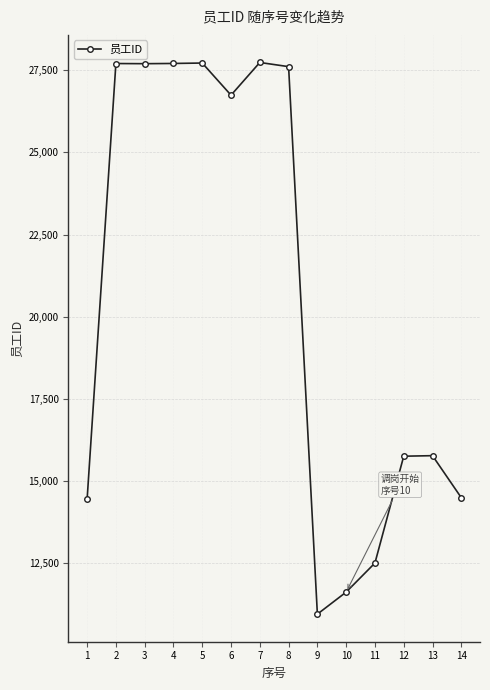

True or false: there are more than 1 points higher than both neighbors.

True